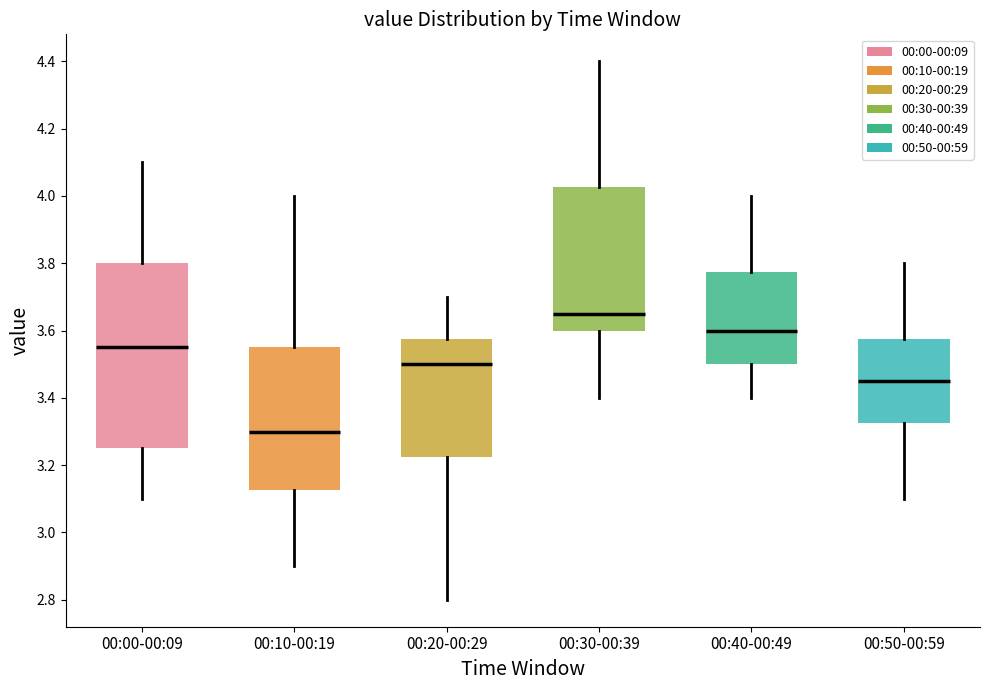

Reading left to right, read every box against the y-axis: the position of its median line, the range the box covers, and the ends of its whiskers. The values are not printed on the chart, so give them approximately, as read against the axis.

00:00-00:09: median 3.56, box 3.26 to 3.80, whiskers 3.10 to 4.10
00:10-00:19: median 3.30, box 3.12 to 3.56, whiskers 2.90 to 4.00
00:20-00:29: median 3.50, box 3.22 to 3.58, whiskers 2.80 to 3.70
00:30-00:39: median 3.66, box 3.60 to 4.02, whiskers 3.40 to 4.40
00:40-00:49: median 3.60, box 3.50 to 3.78, whiskers 3.40 to 4.00
00:50-00:59: median 3.46, box 3.32 to 3.58, whiskers 3.10 to 3.80